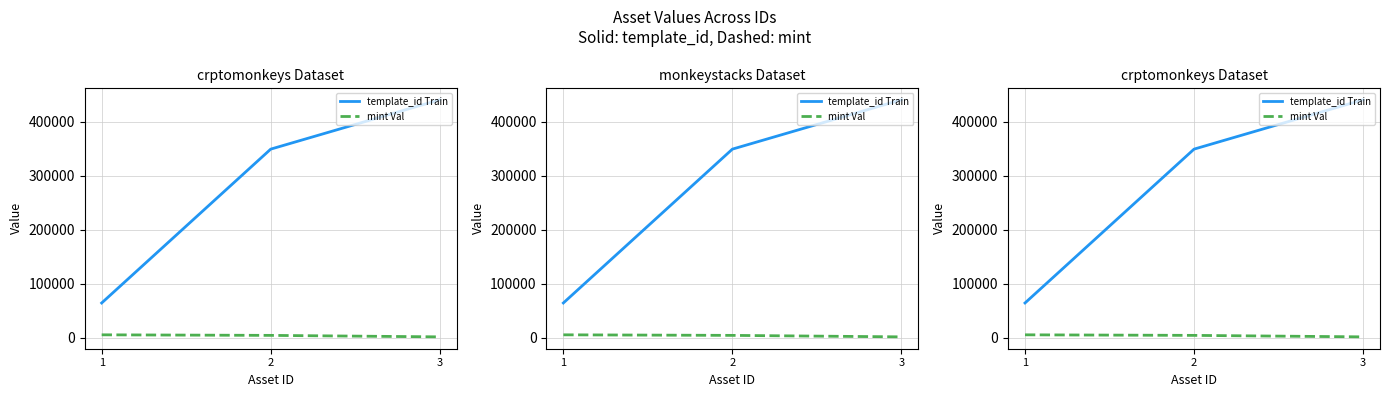

At 1, list the series in order from largest to smallest.

template_id Train, mint Val